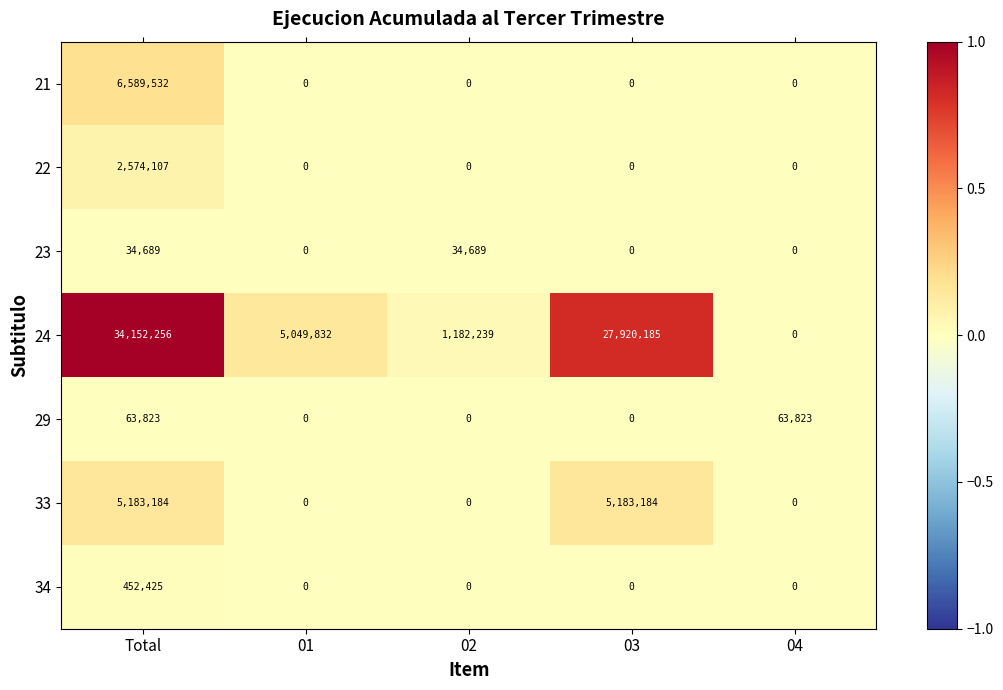

True or false: 22 has a value of 4461762 at Total.

False